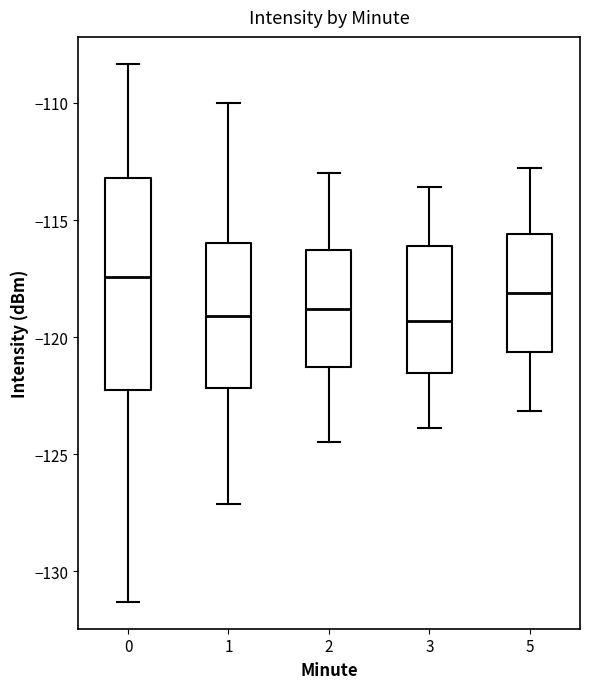

Which box is the tallest, from its lower edge to its upper edge?

0